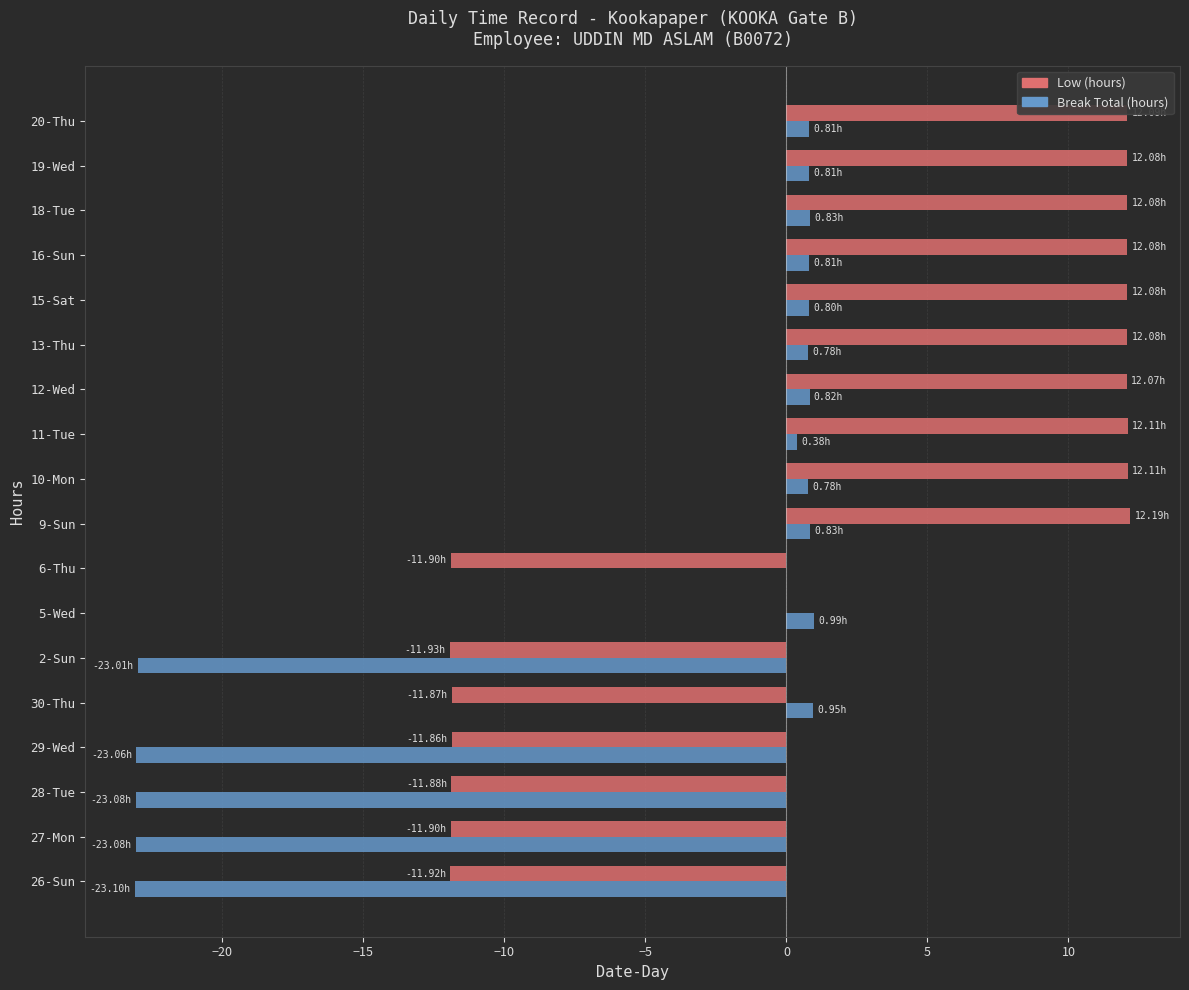

How many data points does each series have?

18